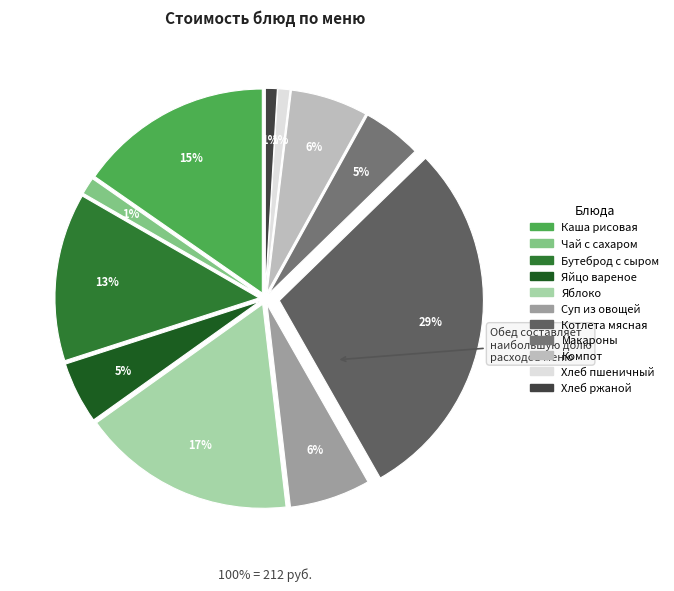

How many segments does this pie chart have?

11